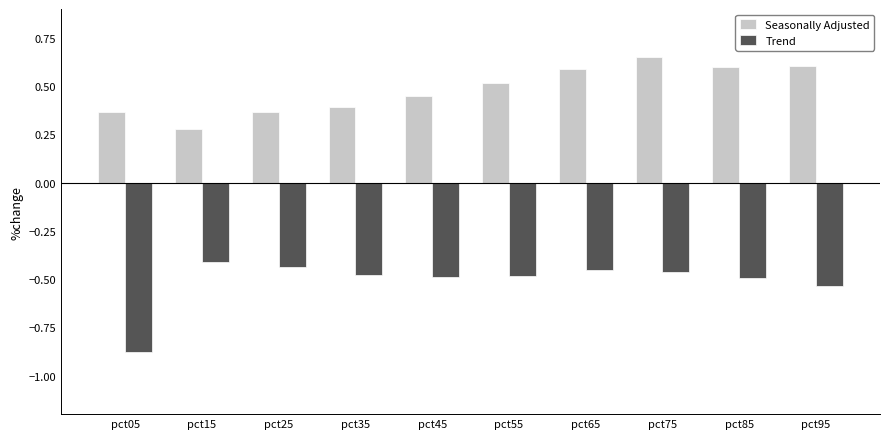

Which category has the highest value in the Seasonally Adjusted series?

pct75